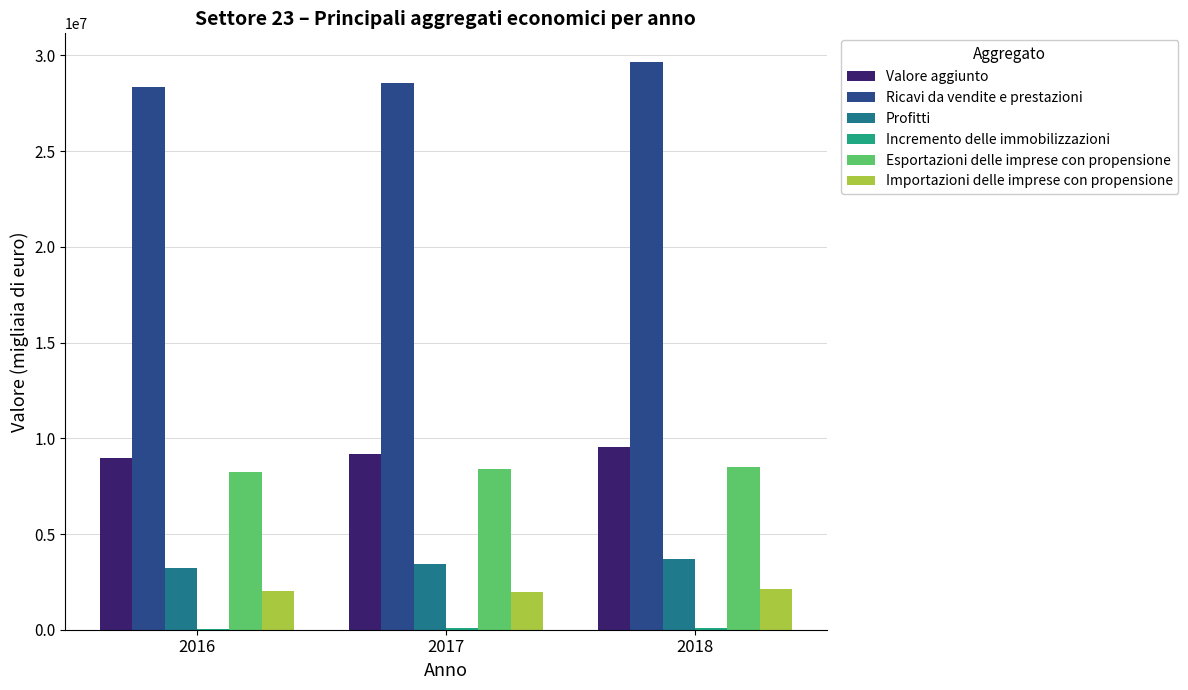

Which series has the largest total across all categories?

Ricavi da vendite e prestazioni